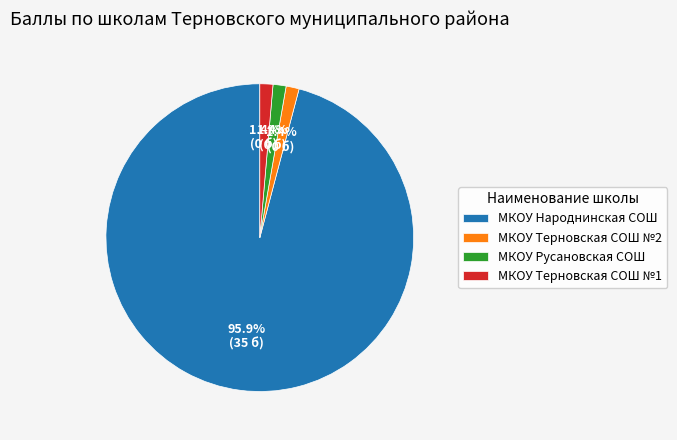

To the nearest percent, what is the combined percentage of МКОУ Терновская СОШ №1 and МКОУ Народнинская СОШ?

97%